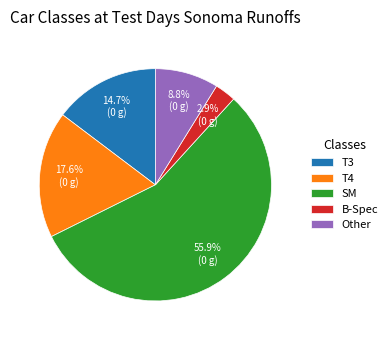

The T4 slice represents 18% of the pie. True or false?

True